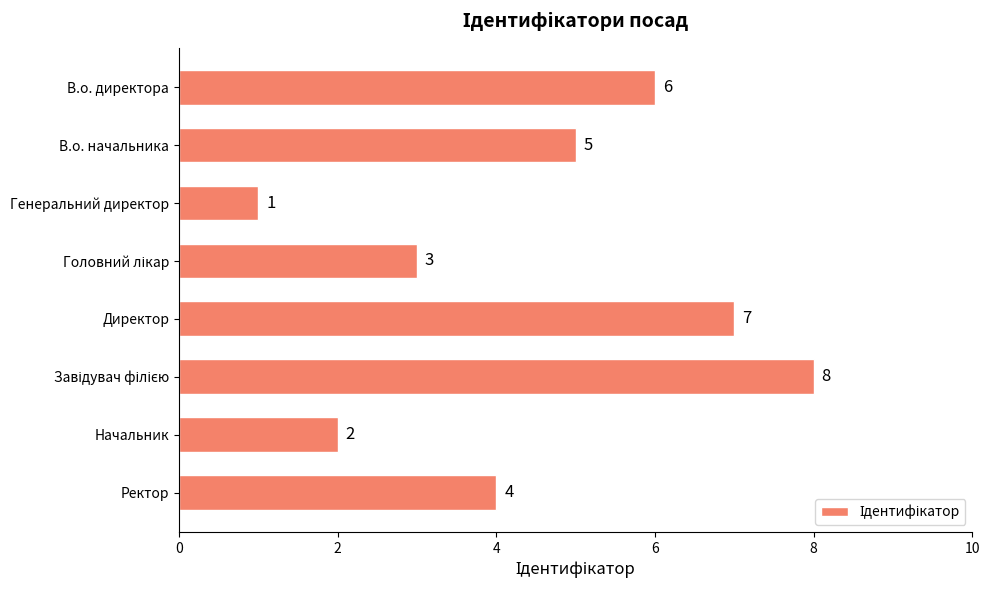

Count the values in the range 3 to 7.

5